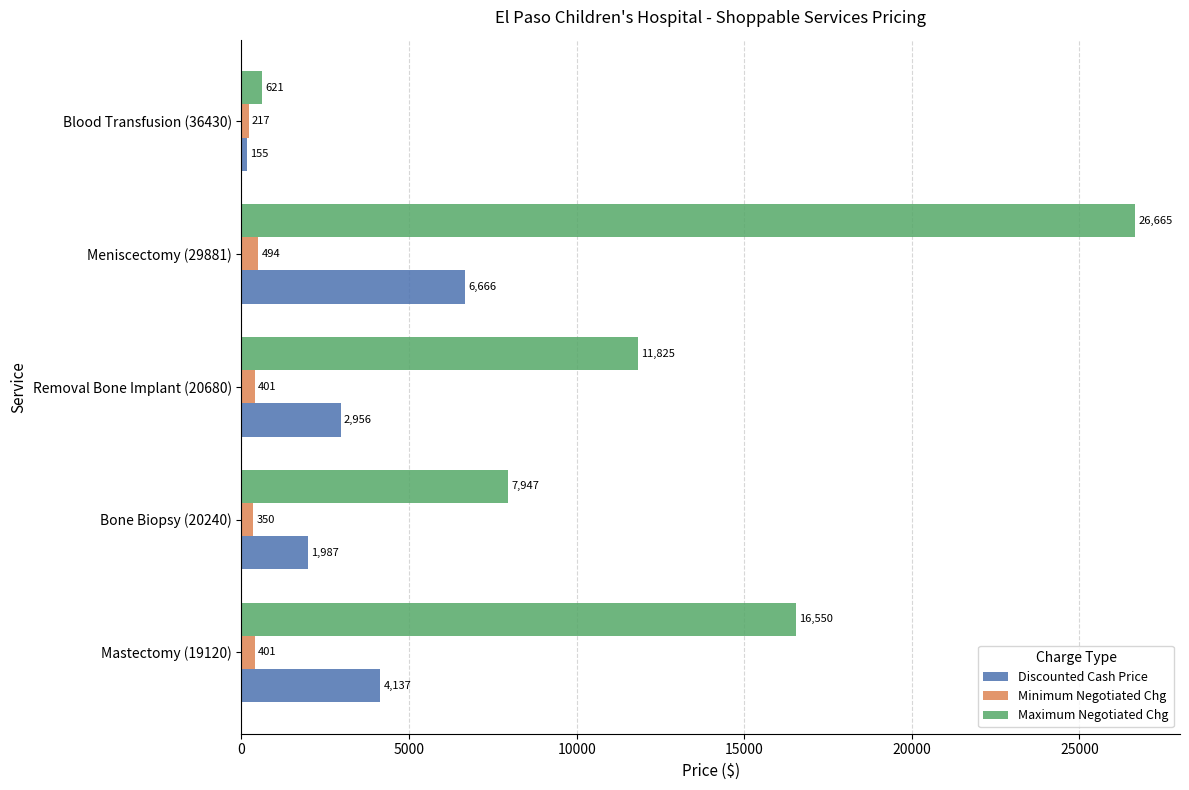

Which series has the largest range (max minus min)?

Maximum Negotiated Chg